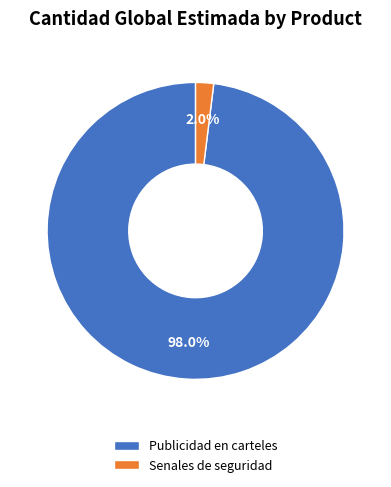

Rank the categories by value from lowest to highest.

Senales de seguridad, Publicidad en carteles